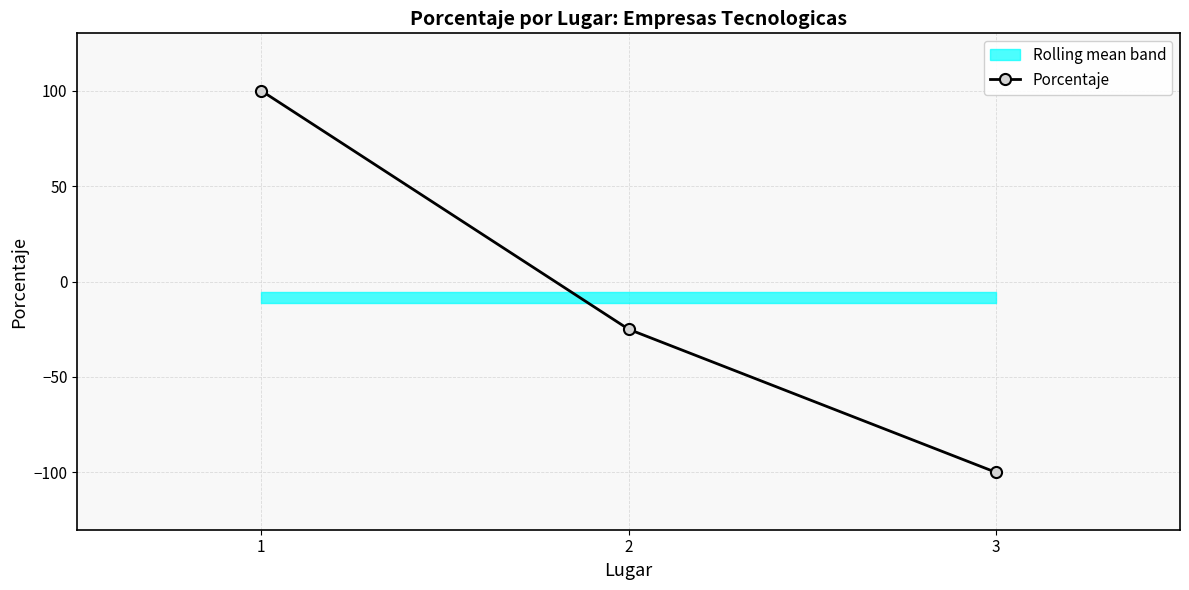

What is the minimum value shown in the chart?

-100